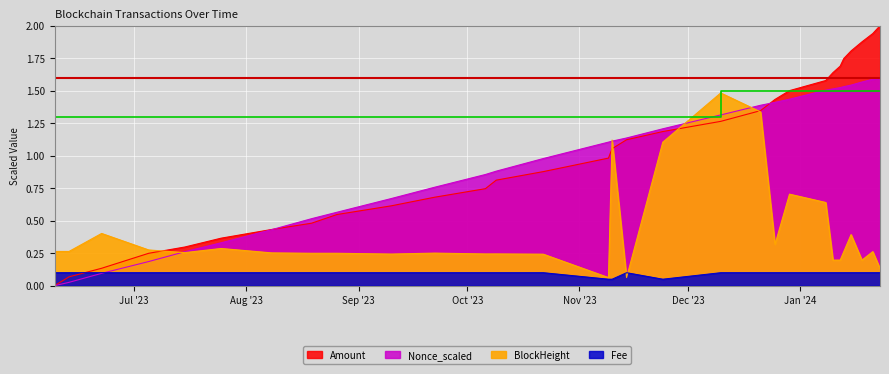

True or false: BlockHeight and Fee intersect in this chart.

True